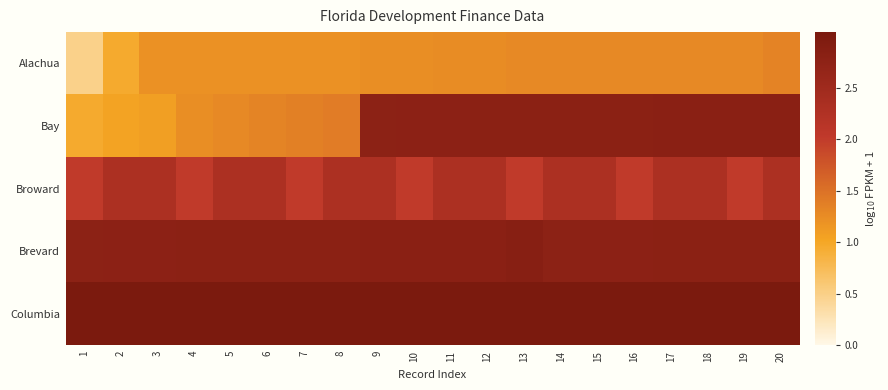

How many data points does each series have?

20